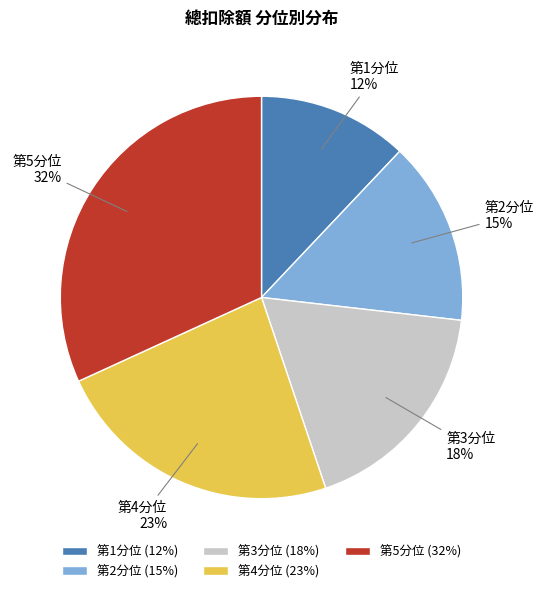

Which slice is the smallest?

第1分位